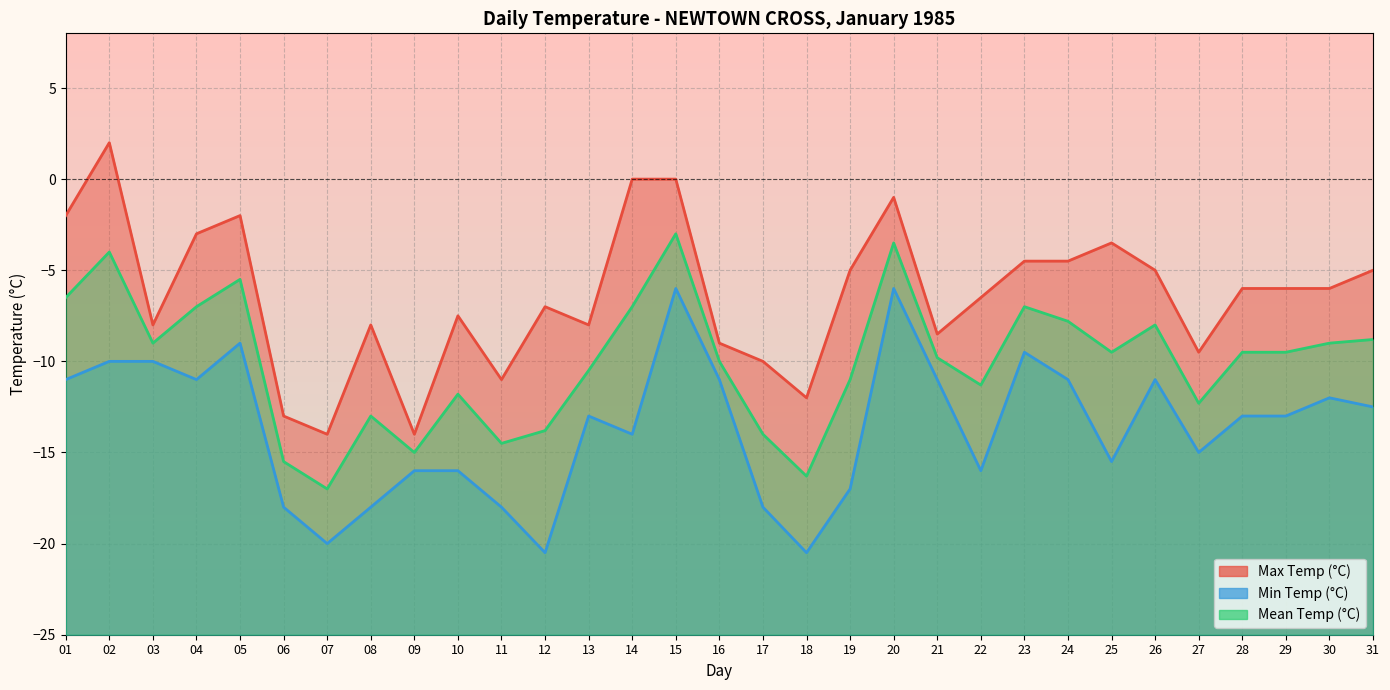

At which label does Mean Temp (°C) first exceed -9?

01